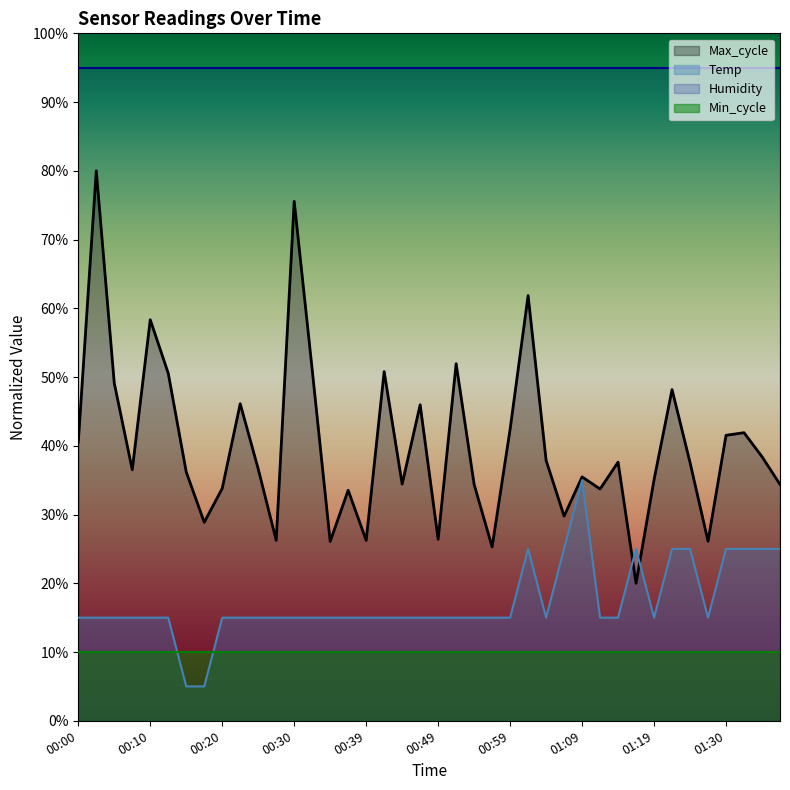

Is it true that Max_cycle equals 37.6 at 01:14?

True